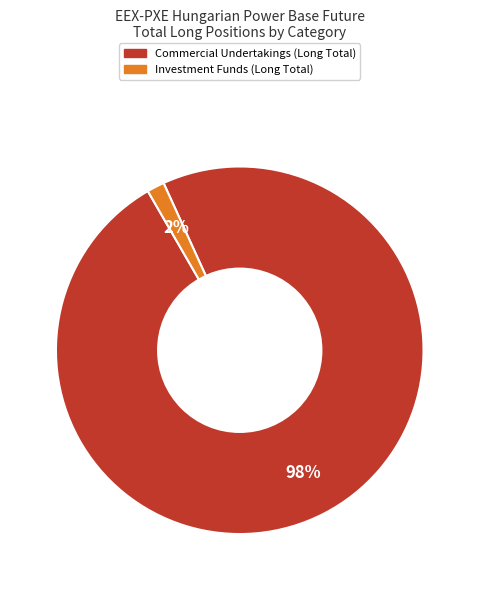

Does any single category account for the majority?

Yes